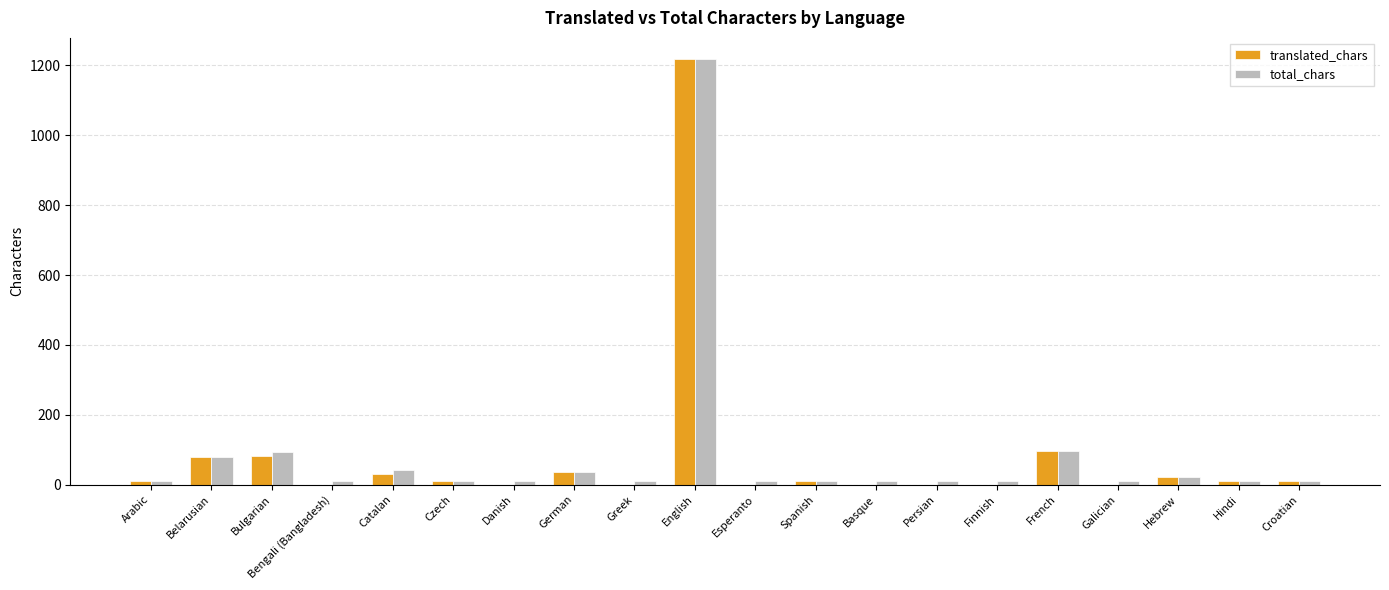

True or false: translated_chars has a value of -681 at Basque.

False